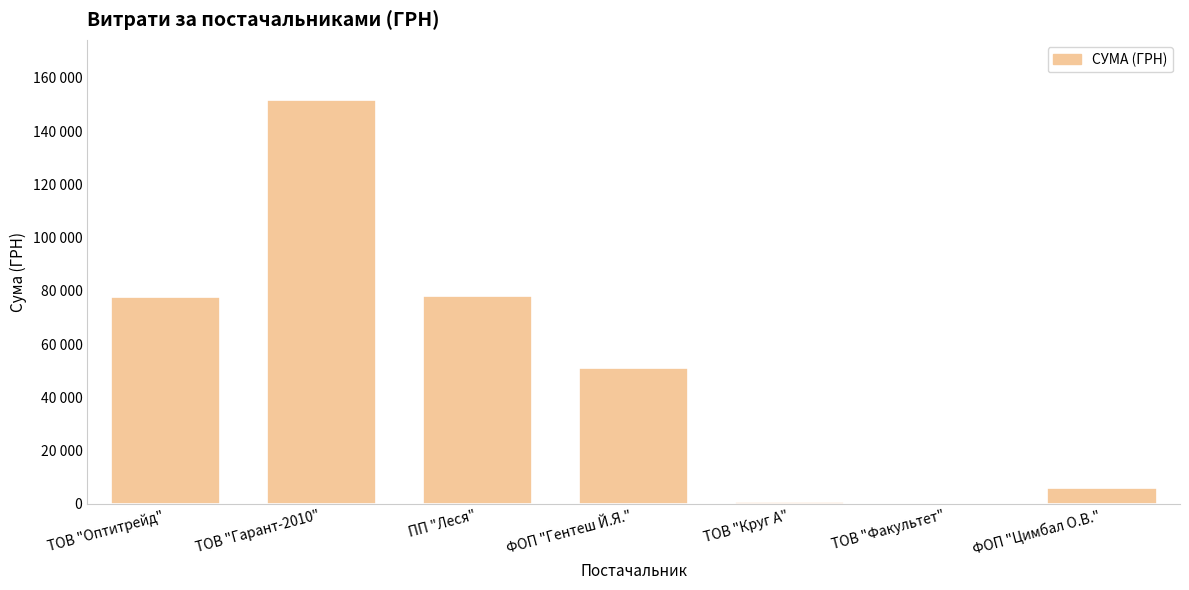

List the labels in order of value, smallest first.

ТОВ "Факультет", ТОВ "Круг А", ФОП "Цимбал О.В.", ФОП "Гентеш Й.Я.", ТОВ "Оптитрейд", ПП "Леся", ТОВ "Гарант-2010"